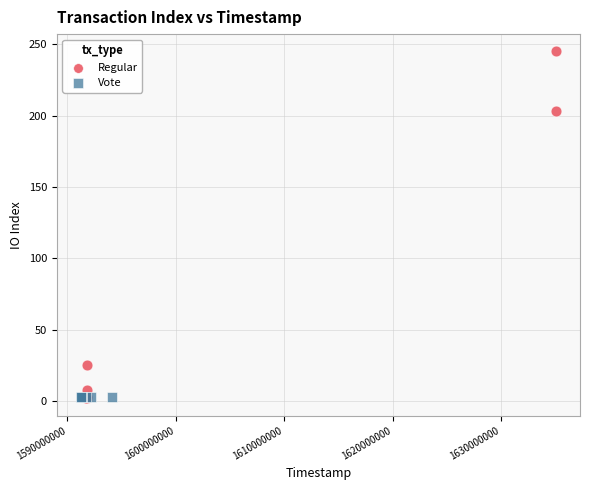

Which series contains the highest Y value?

Regular